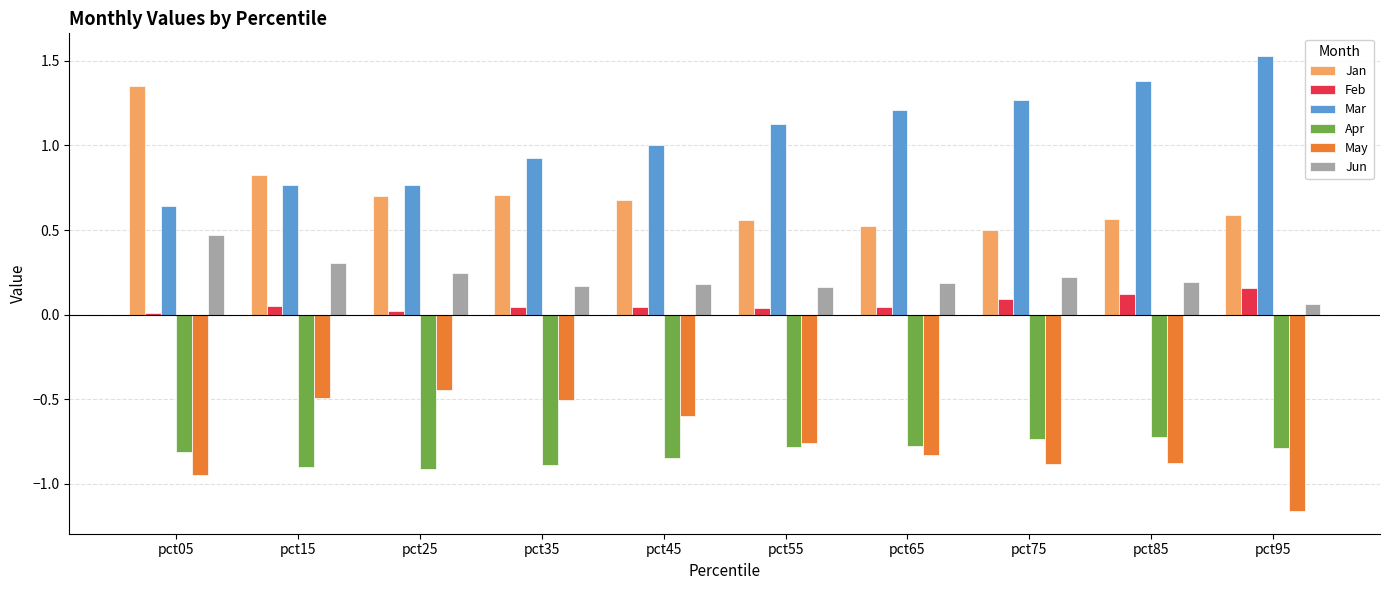

Rank the series at pct35 from lowest to highest value.

Apr, May, Feb, Jun, Jan, Mar